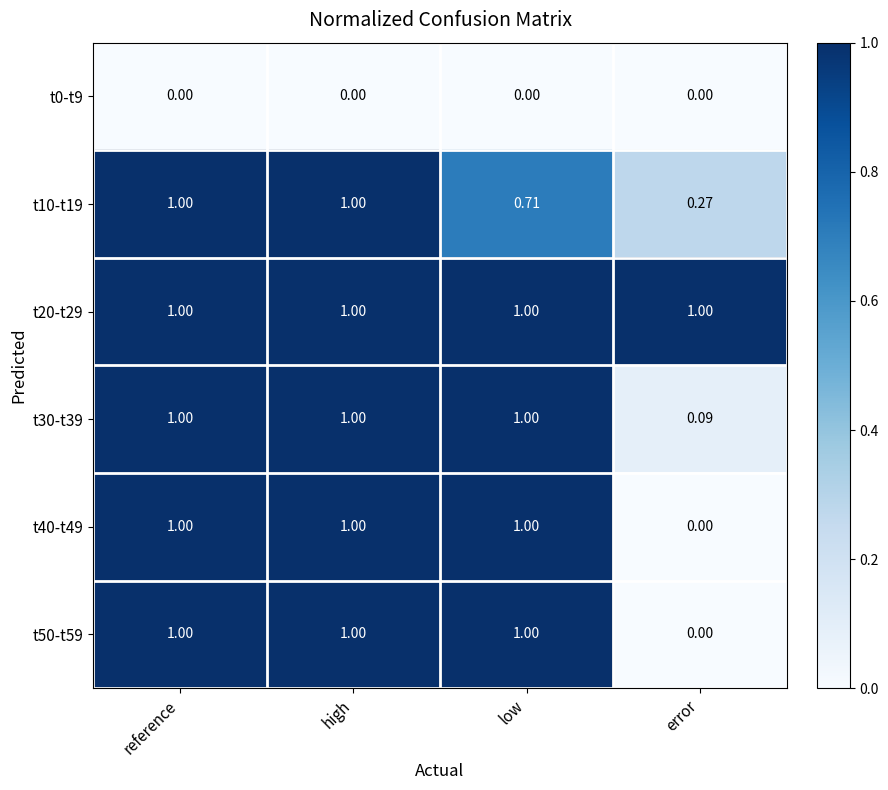

At which label does t10-t19 reach its minimum?

error